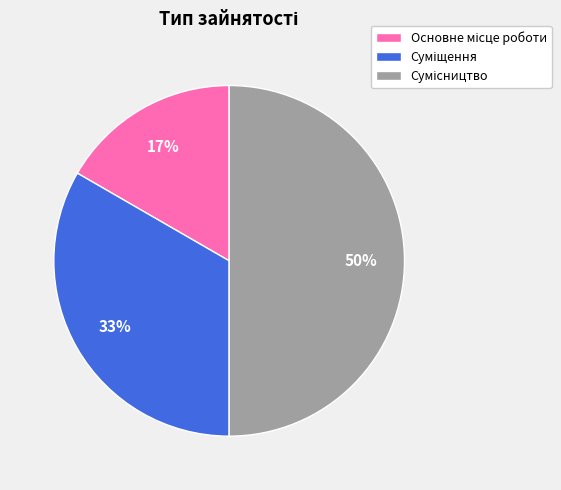

To the nearest percent, what is the difference between the largest and smallest slice percentages?

33%